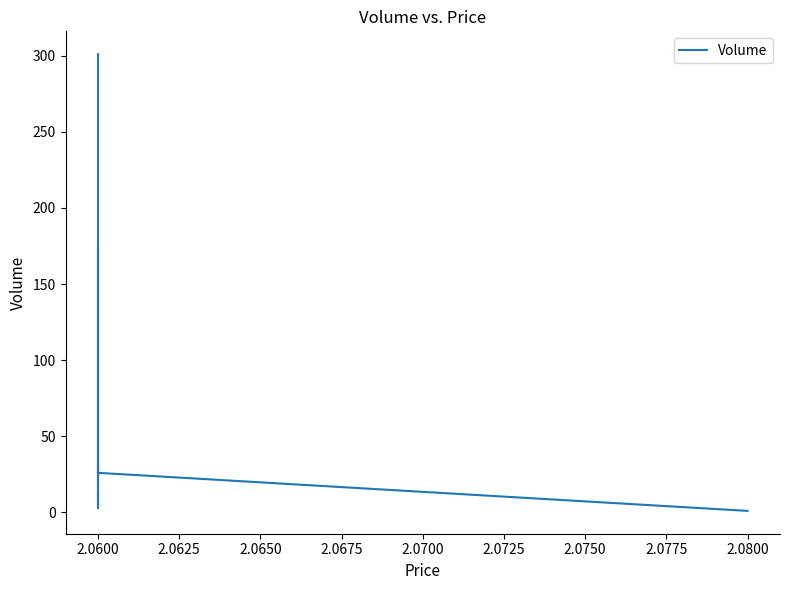

The value at 2.0600 is 5. True or false?

False